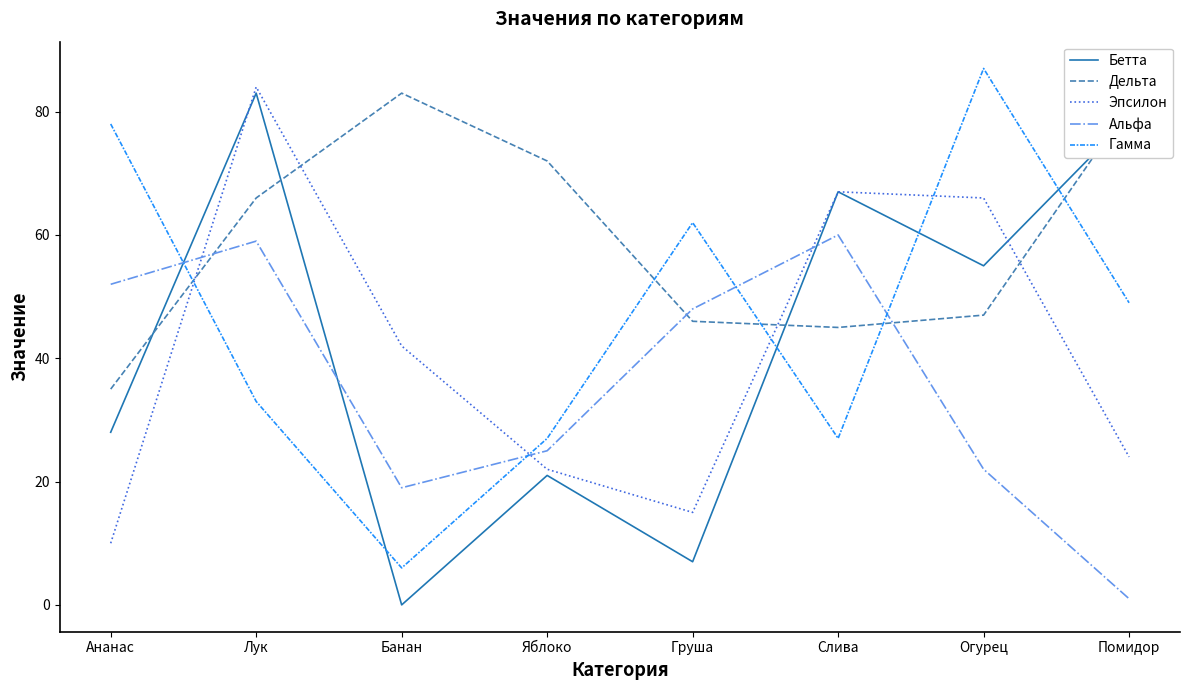

Where is Бетта nearest to the value 41?

Ананас